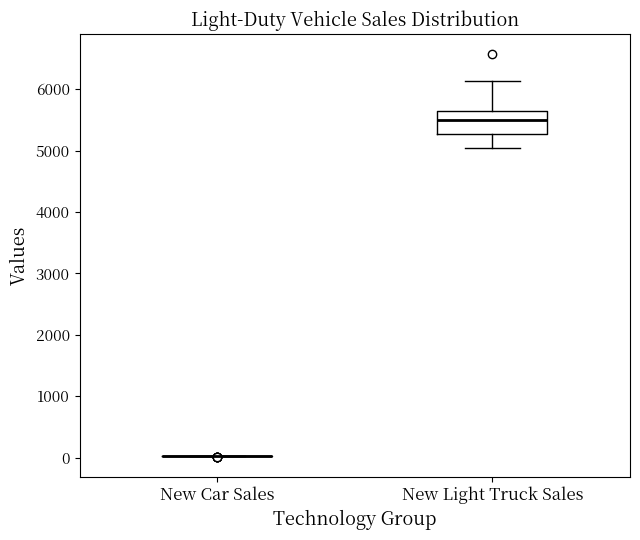

Reading left to right, transcribe this box plot: for each box, give where its median line is, the range the box spans, and where its two whiskers end, as read against the y-axis. The values are not printed on the chart, so give them approximately, as read against the axis.

New Car Sales: box collapsed to a line at 0, whiskers 0 to 0
New Light Truck Sales: median 5500, box 5300 to 5600, whiskers 5000 to 6100